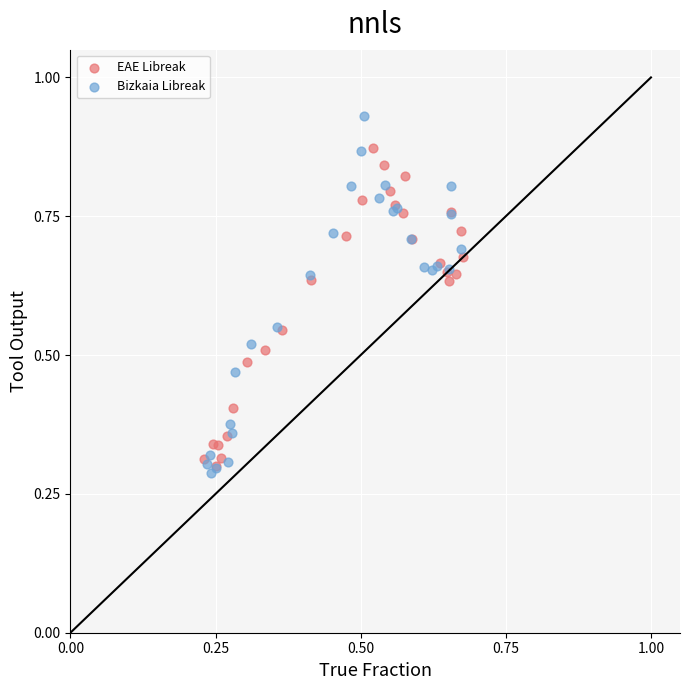

Which series has the largest Y range (max minus min)?

Bizkaia Libreak